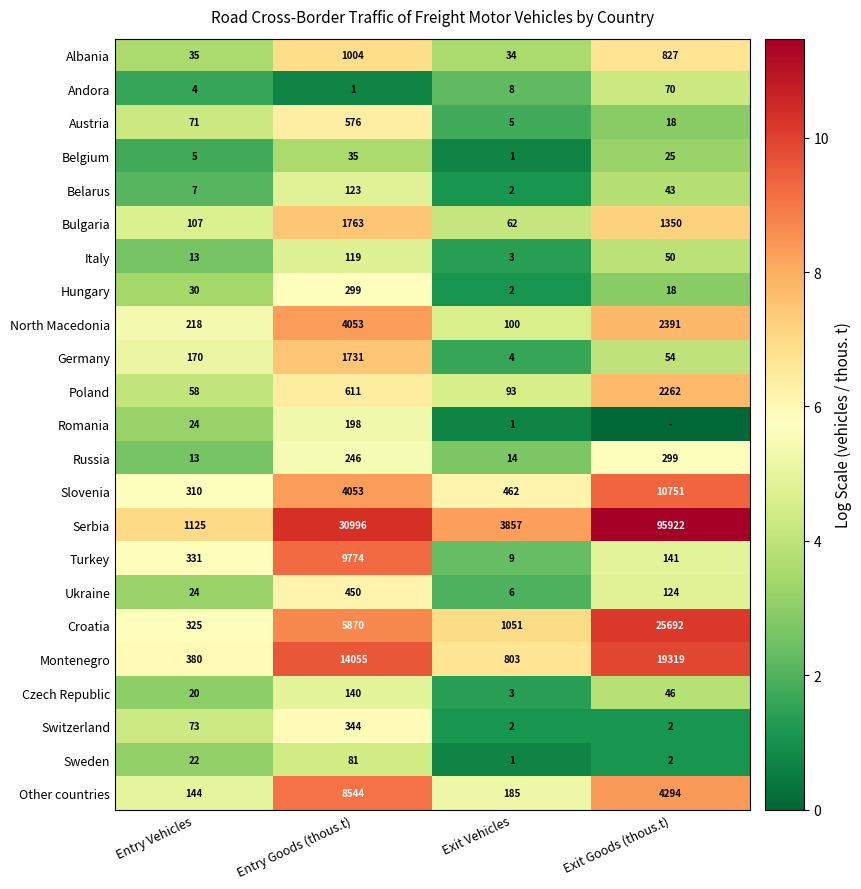

Between Entry Goods (thous.t) and Exit Goods (thous.t), which is larger?

Entry Goods (thous.t)